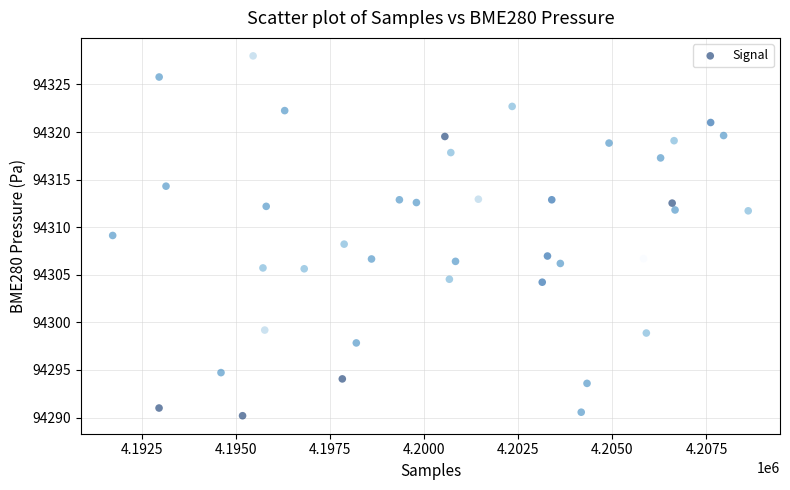

What is the range of Y values (max minus min)?

37.8